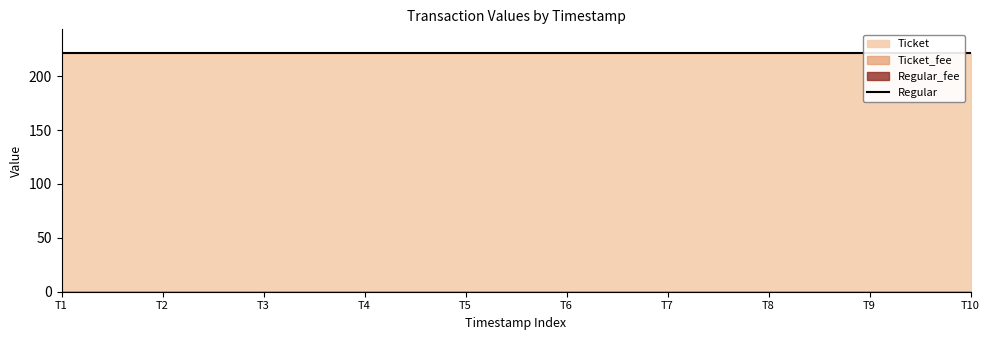

True or false: Regular has a value of 221.3 at 1559123170.

True